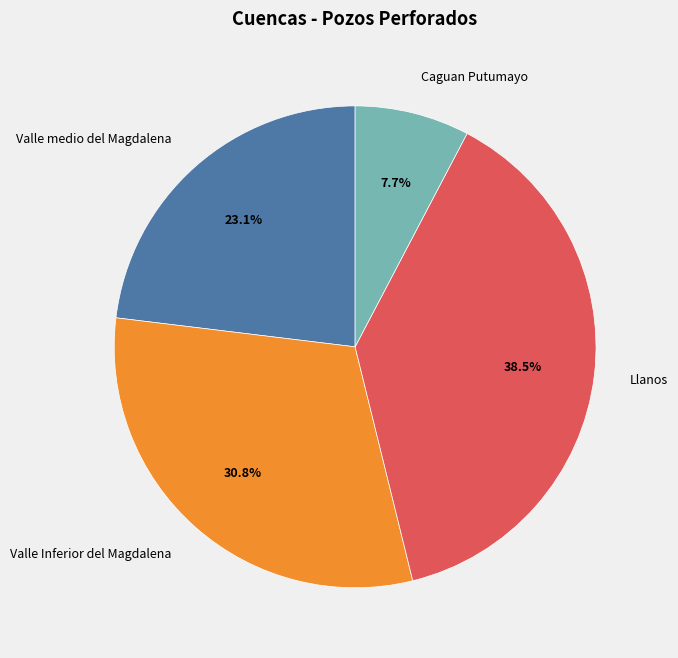

Which category has the biggest portion of the pie?

Llanos